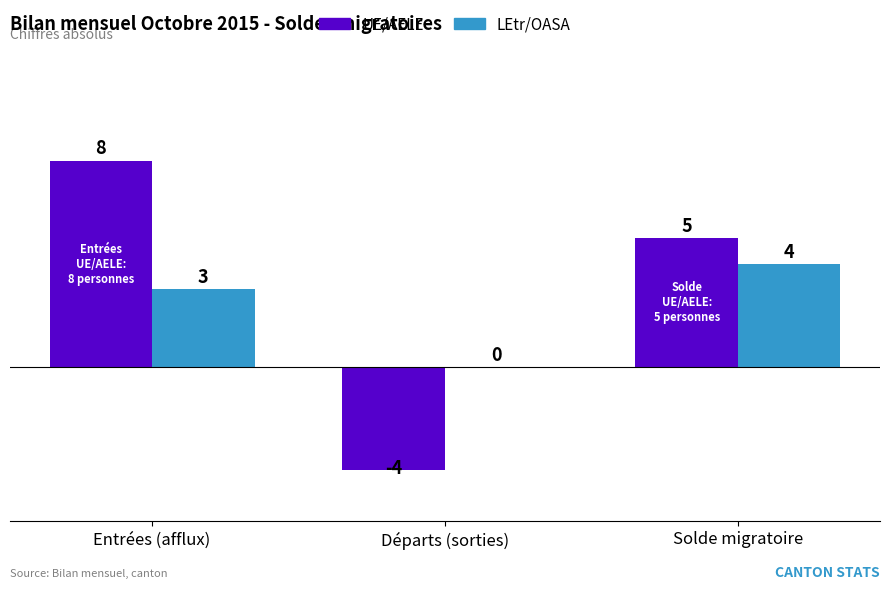

Which category has the highest value across all series?

Entrées (afflux)